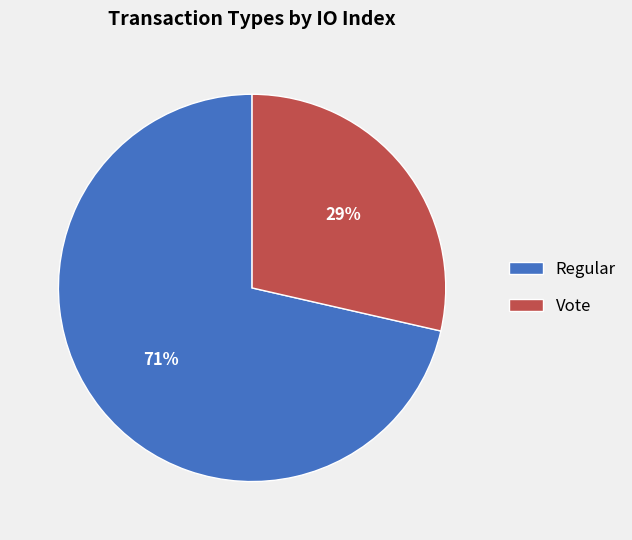

Is it true that Regular is 79% of the pie?

False